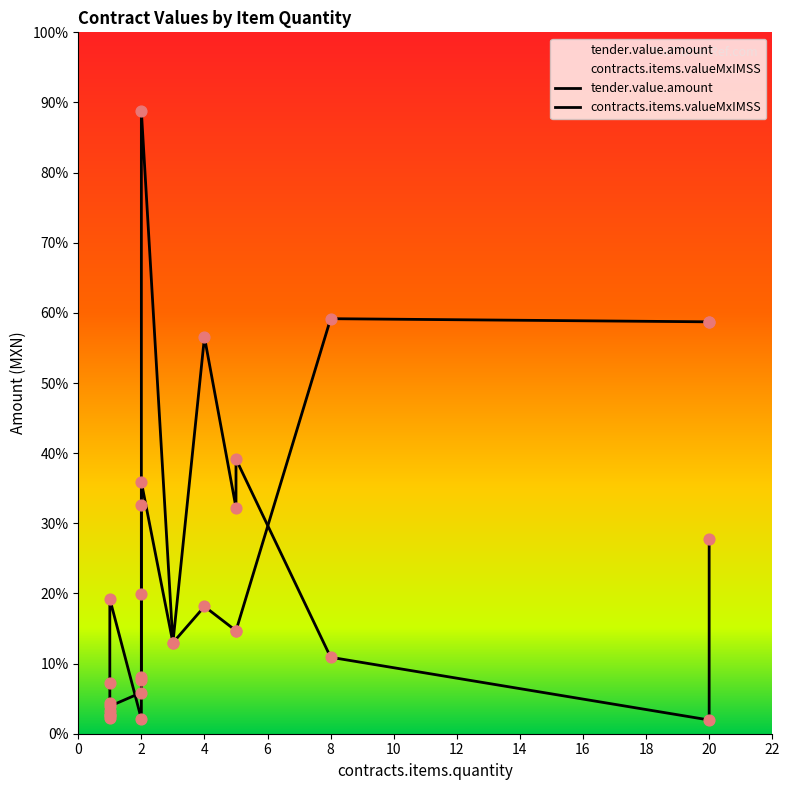

Which series has the largest total across all categories?

tender.value.amount